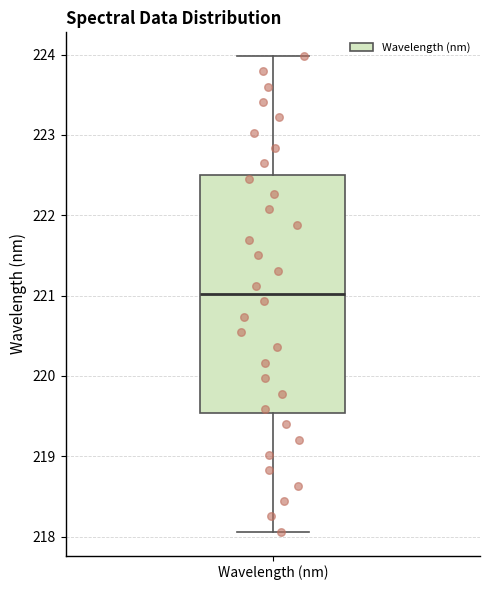

Read this box plot against the y-axis: the position of the median line, the range covered by the box, and the ends of both whiskers. The values are not printed on the chart, so give them approximately, as read against the axis.

median 221.0, box 219.5 to 222.5, whiskers 218.1 to 224.0